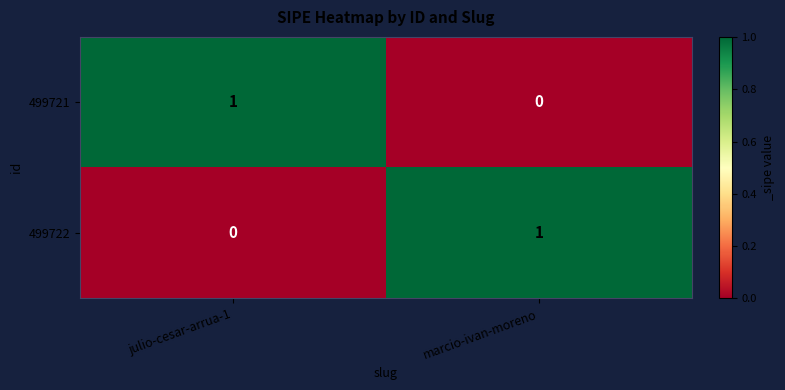

Which category has the lowest value in the 499721 series?

marcio-ivan-moreno